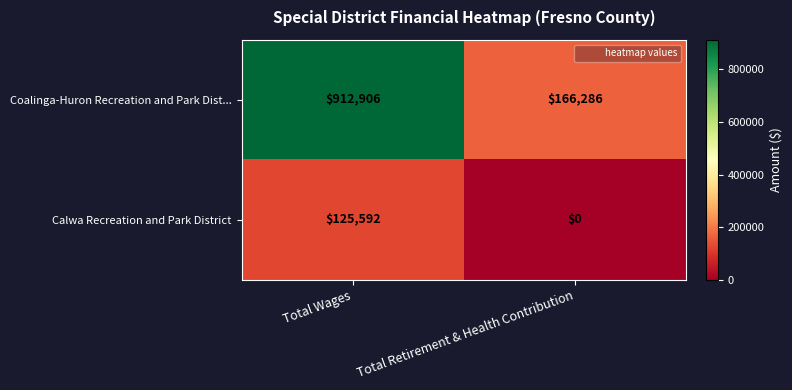

Which category has the lowest value across all series?

Total Retirement & Health Contribution